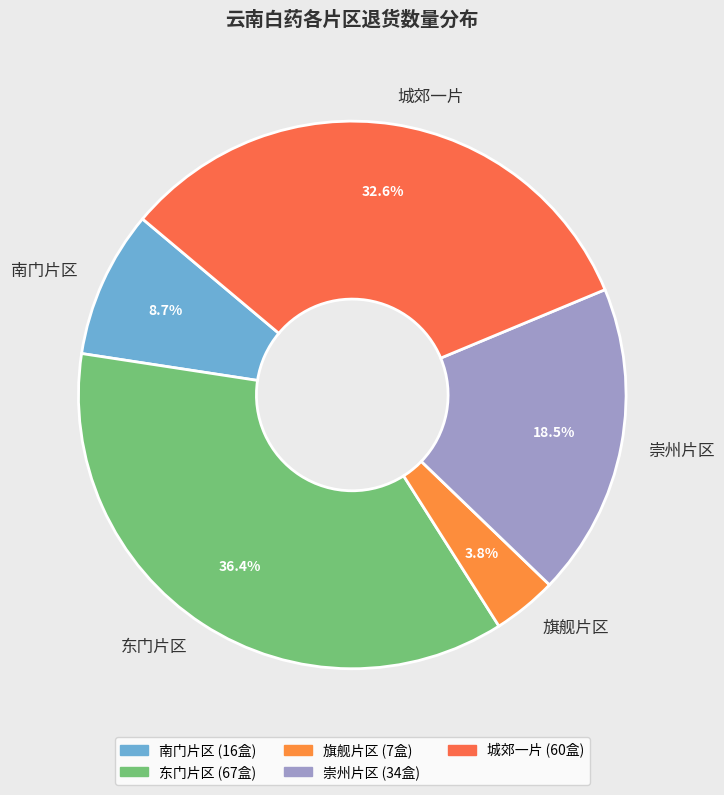

Which has a higher value, 旗舰片区 or 城郊一片?

城郊一片